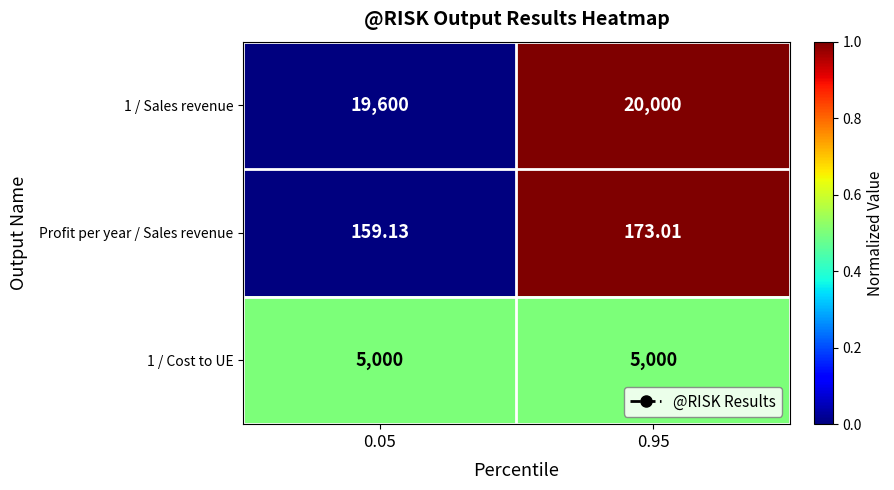

Reading left to right, what are all the values shown in this chart?

1 / Sales revenue: 0.05=19600.0	0.95=20000.0
Profit per year / Sales revenue: 0.05=159.1	0.95=173.0
1 / Cost to UE: 0.05=5000.0	0.95=5000.0